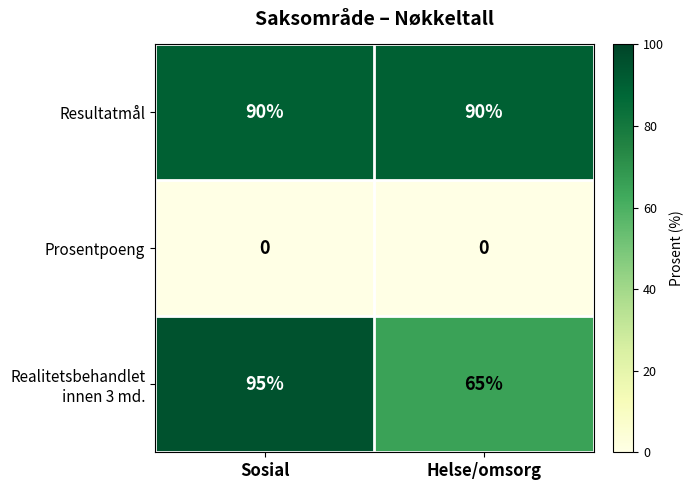

What is the spread (max minus min) of values at Helse/omsorg?

90